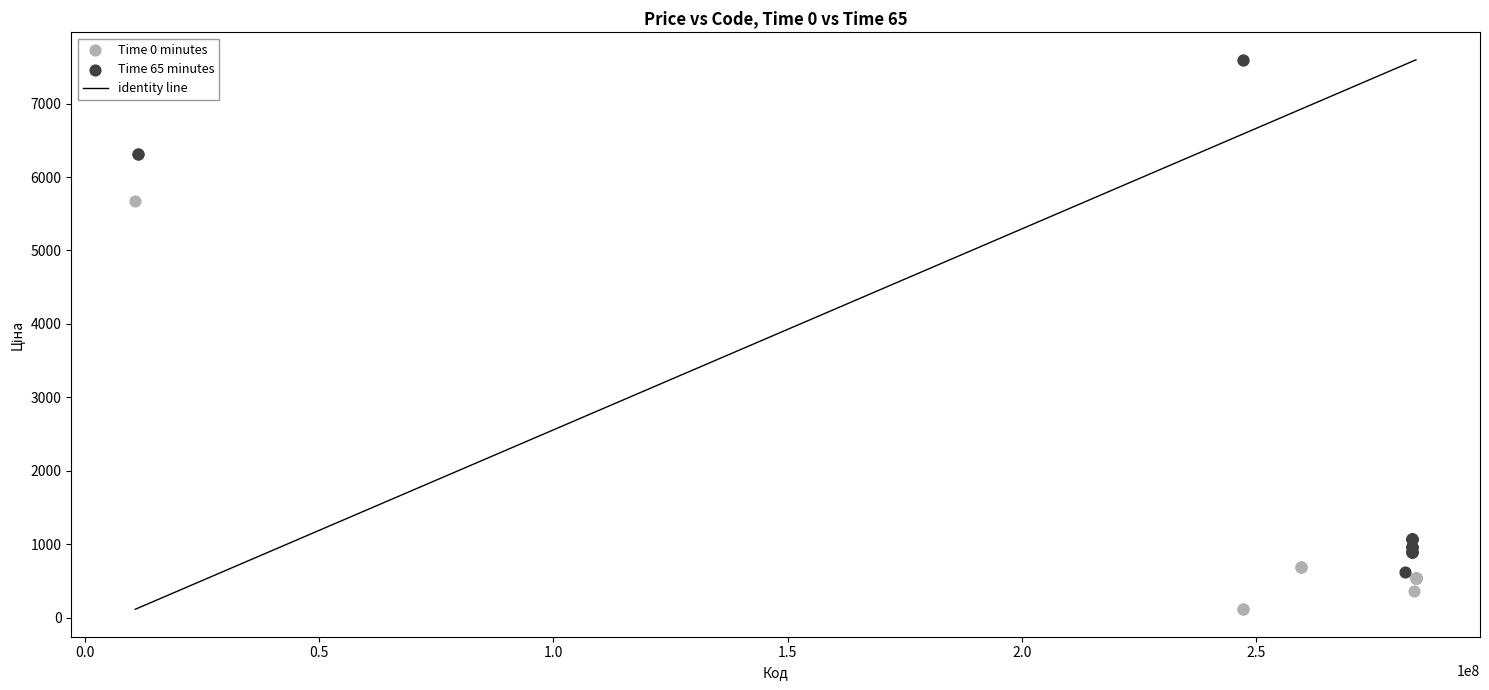

Which series reaches the minimum Y coordinate?

Time 0 minutes